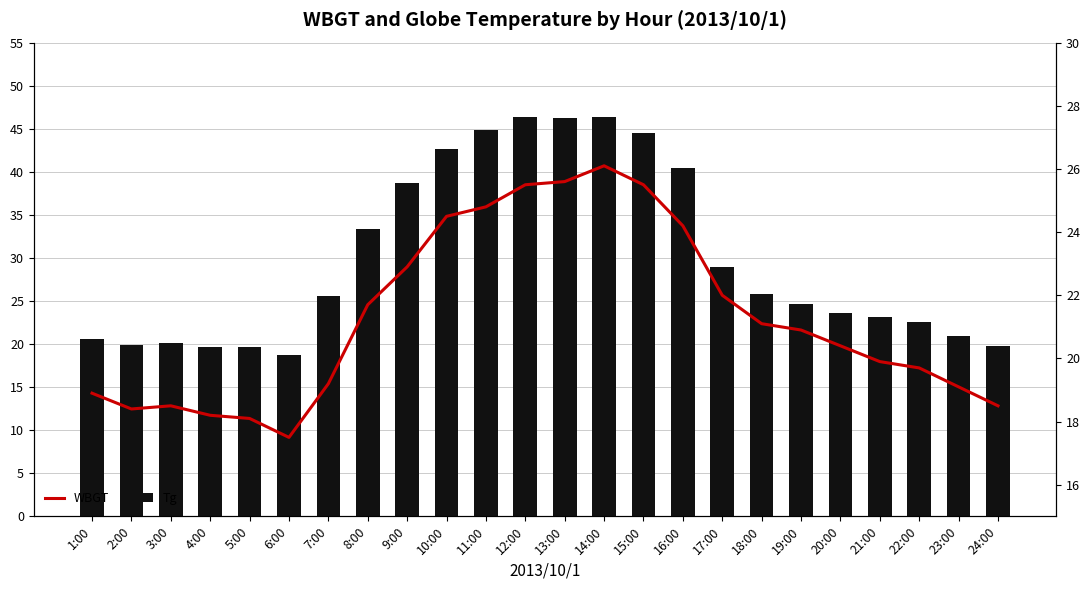

At how many categories does at least one series exceed 40?

7